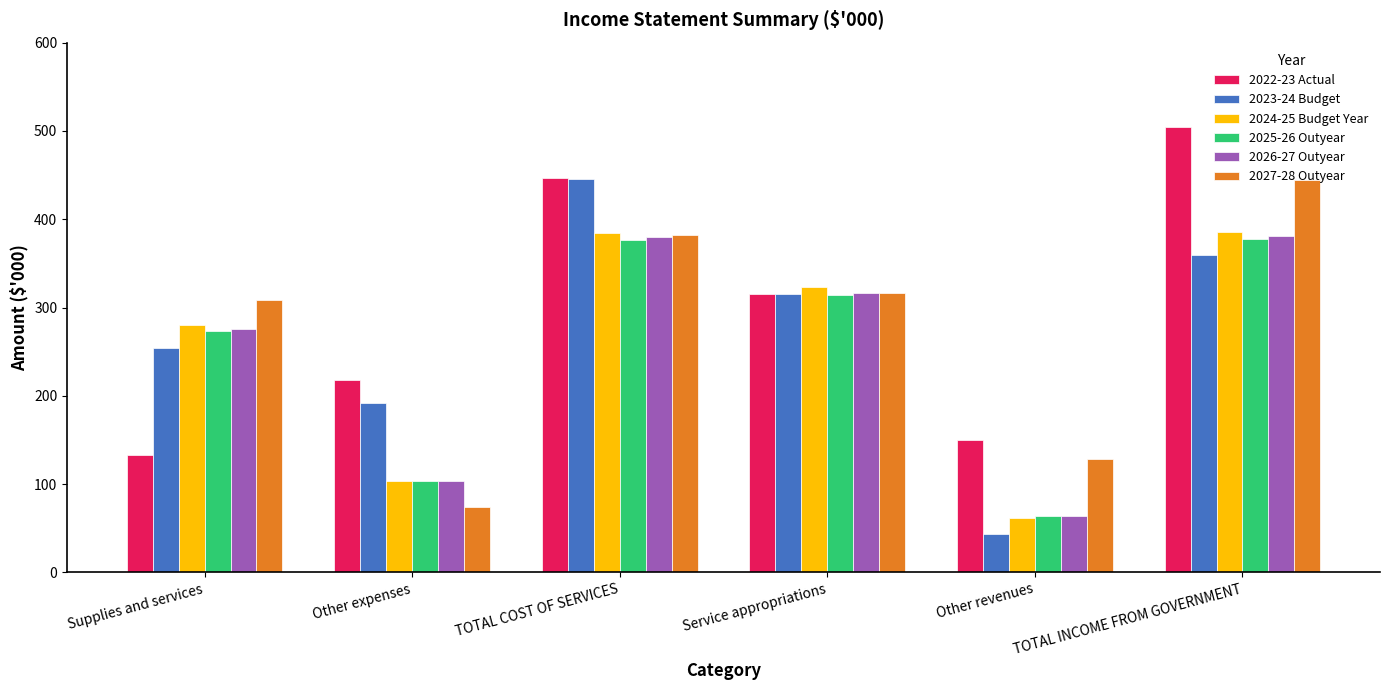

Are the bars horizontal?

No